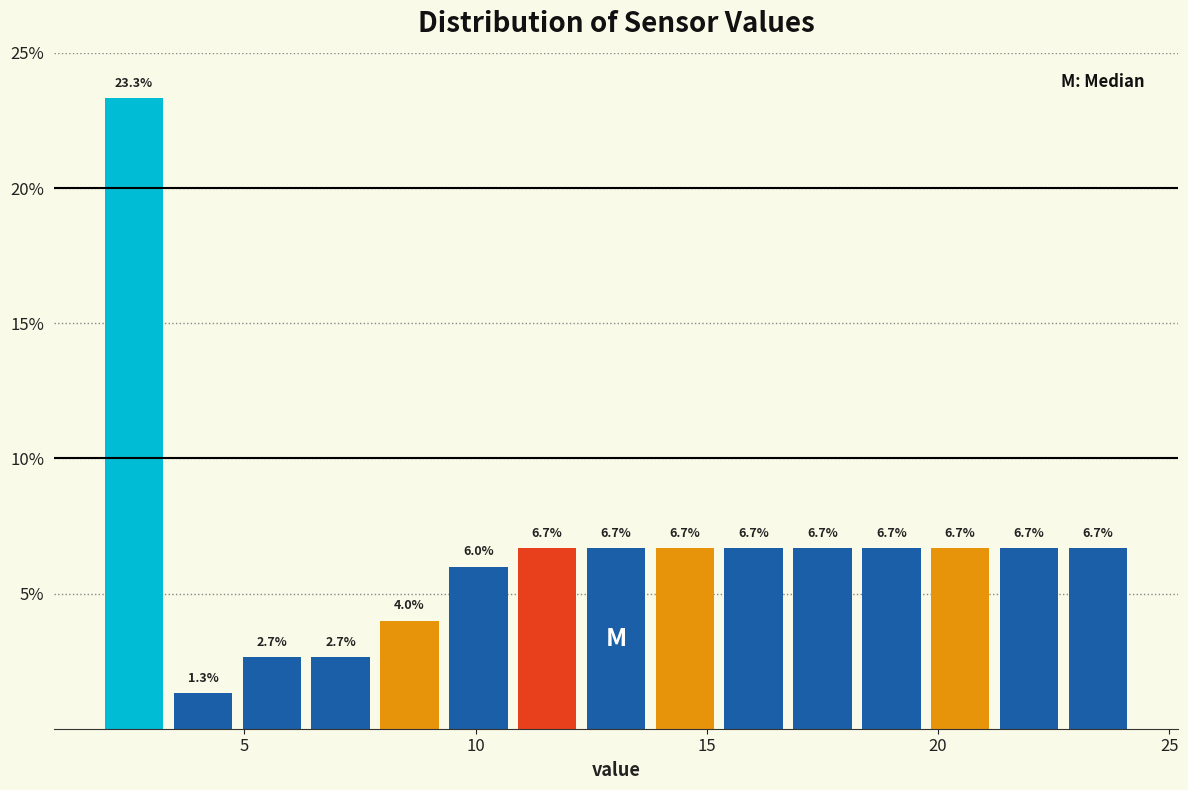

Around what value on the x-axis is the tallest bar? Give the approximate position of its centre, as read against the axis.

2.5